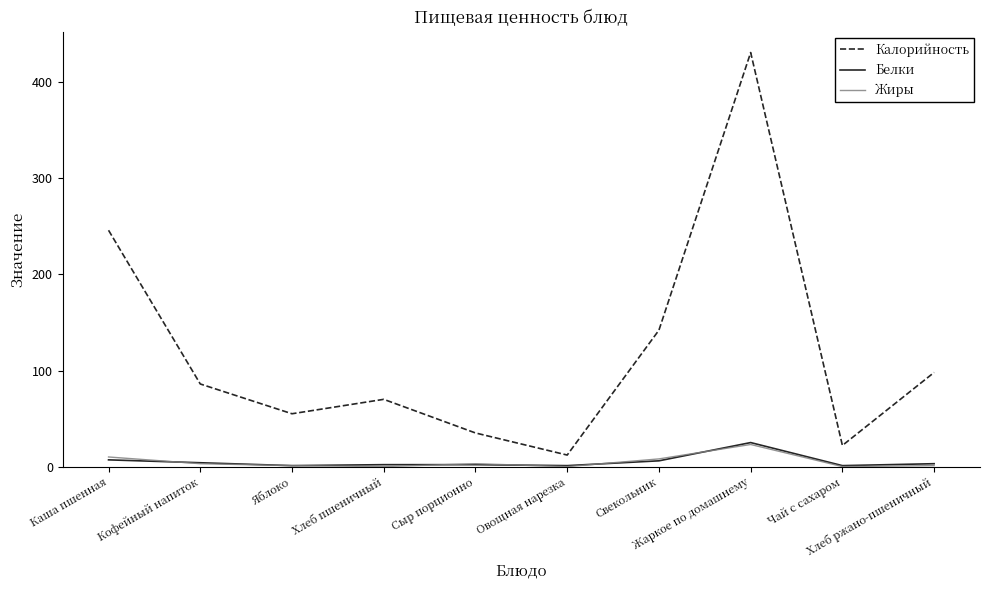

What is the highest value of the Белки series?

25